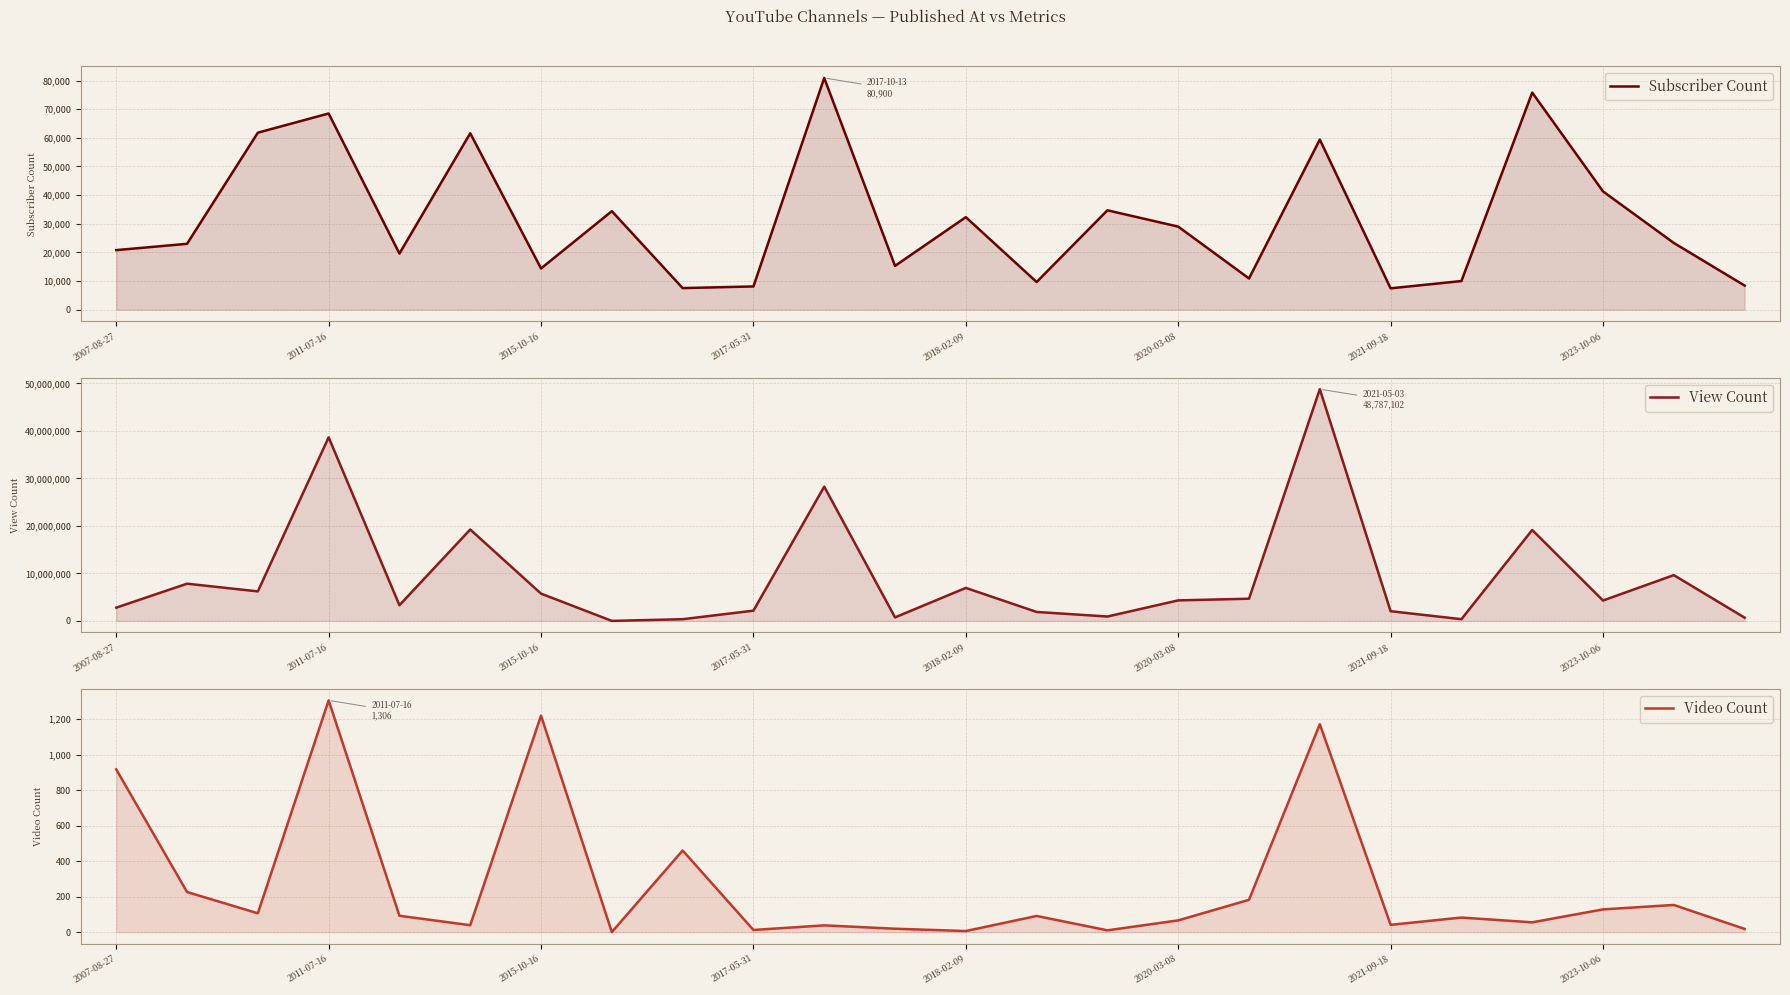

Where does the Video Count series first go above 91?

2007-08-27